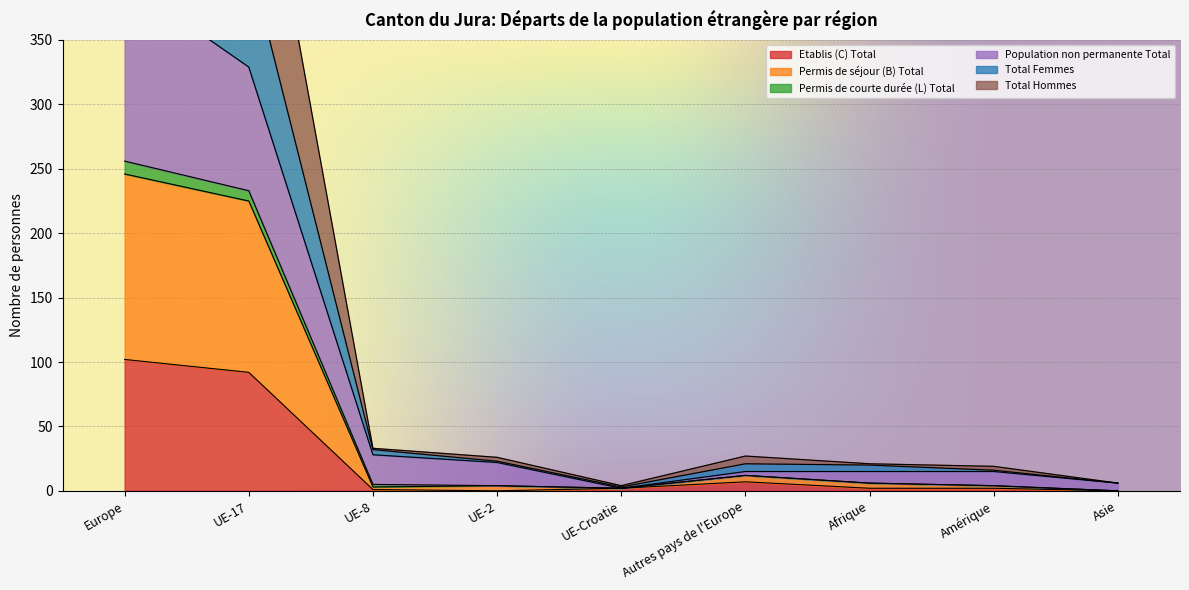

Is it true that Etablis (C) Total equals -48 at Asie?

False